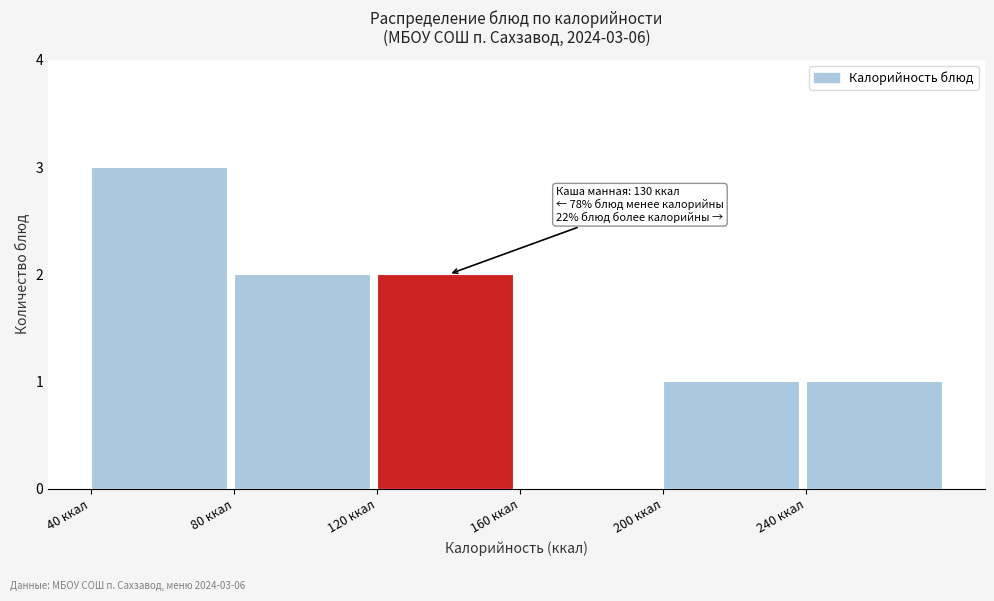

Over which range of the x-axis is the bar tallest?

40 to 80